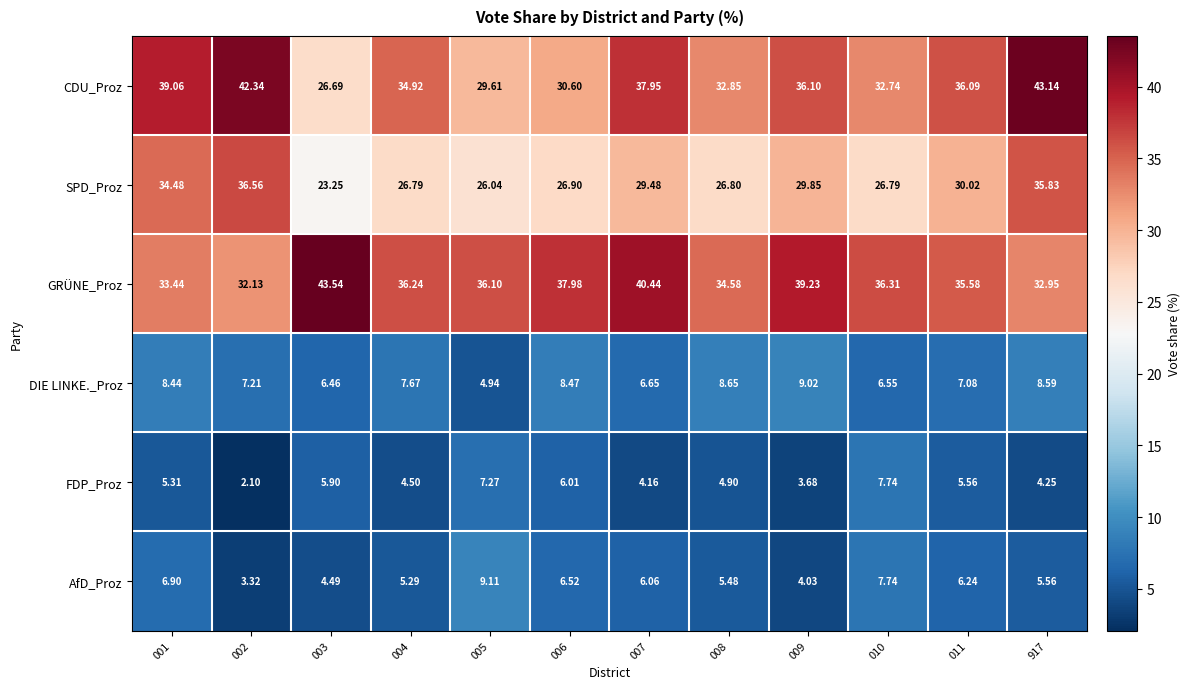

Which series has the largest range (max minus min)?

CDU_Proz